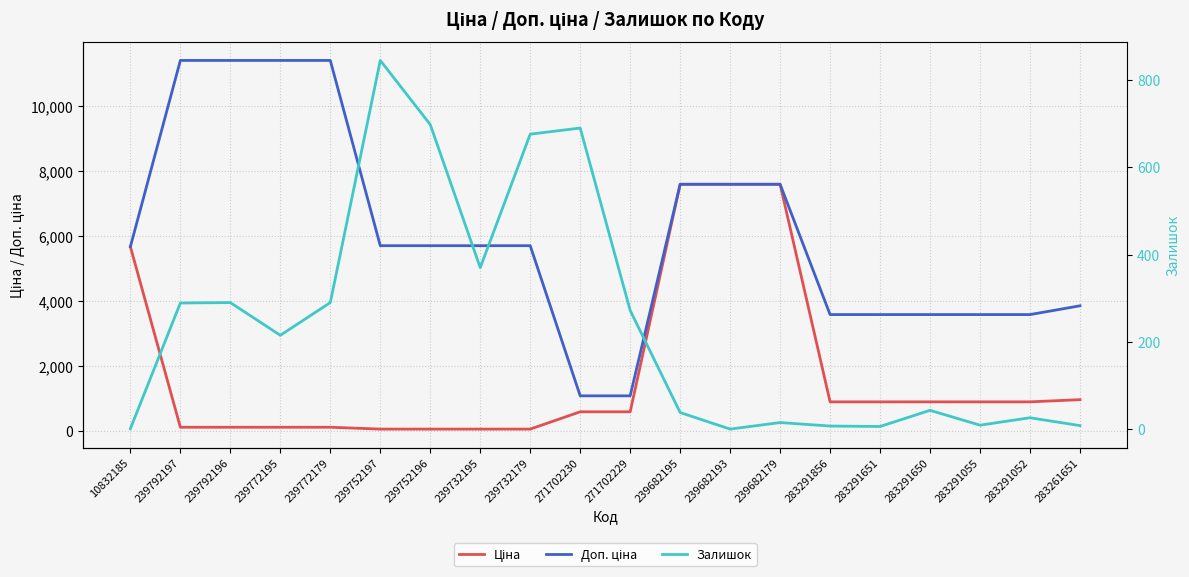

How many distinct data groups are displayed?

3